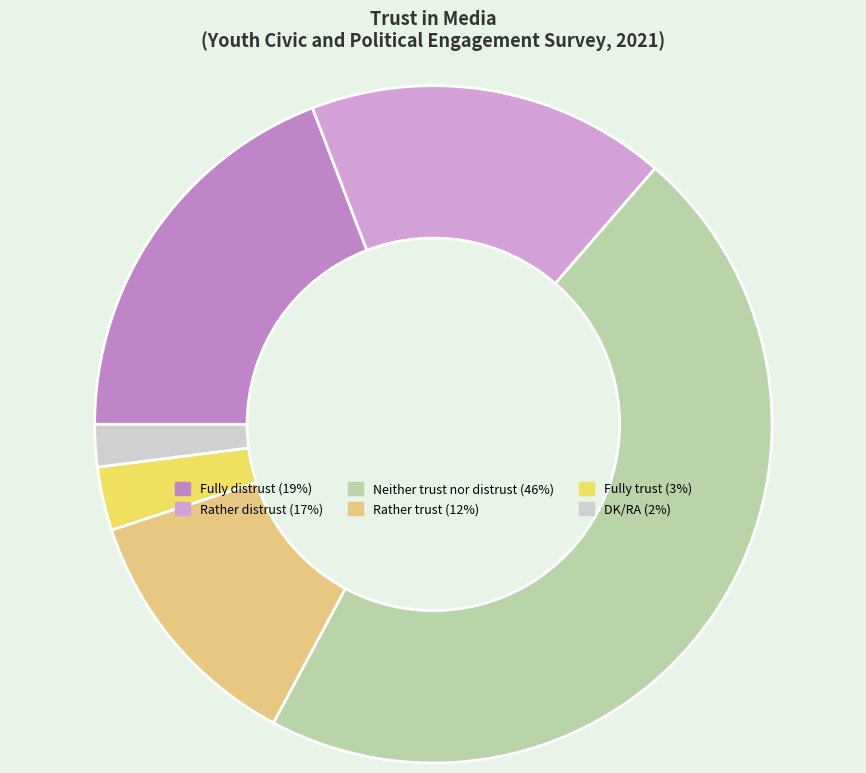

Count the number of slices in the pie.

6